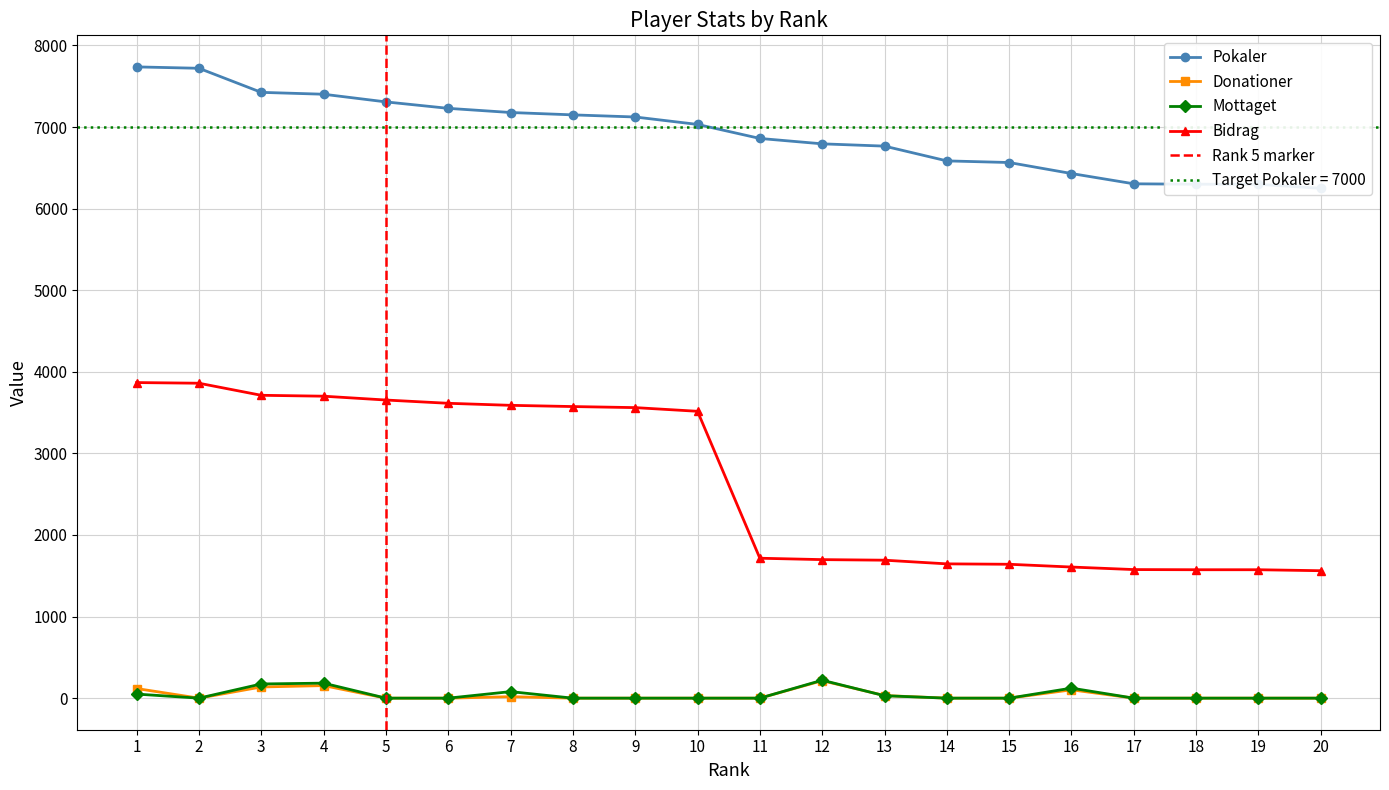

Where is Donationer nearest to the value 107?

16